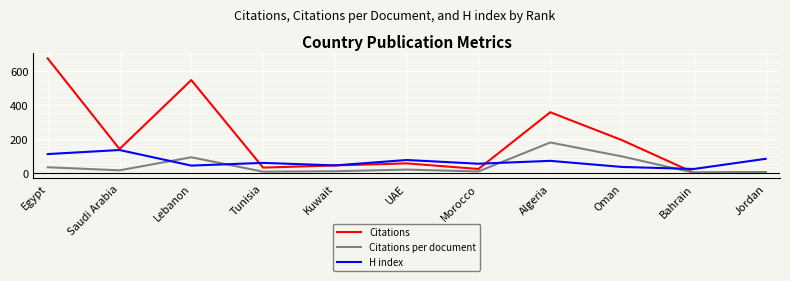

True or false: Citations has a value of 675.0 at Egypt.

True